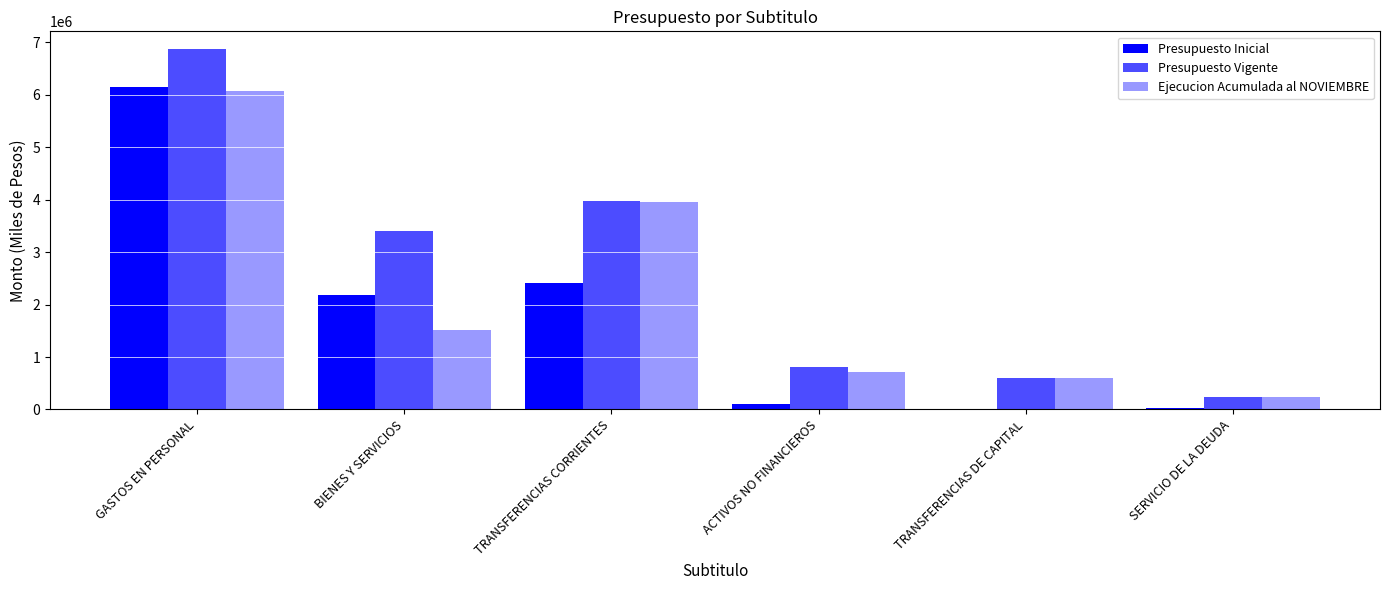

What is the approximate value of Ejecucion Acumulada al NOVIEMBRE at GASTOS EN PERSONAL, to the nearest 100?

6071300